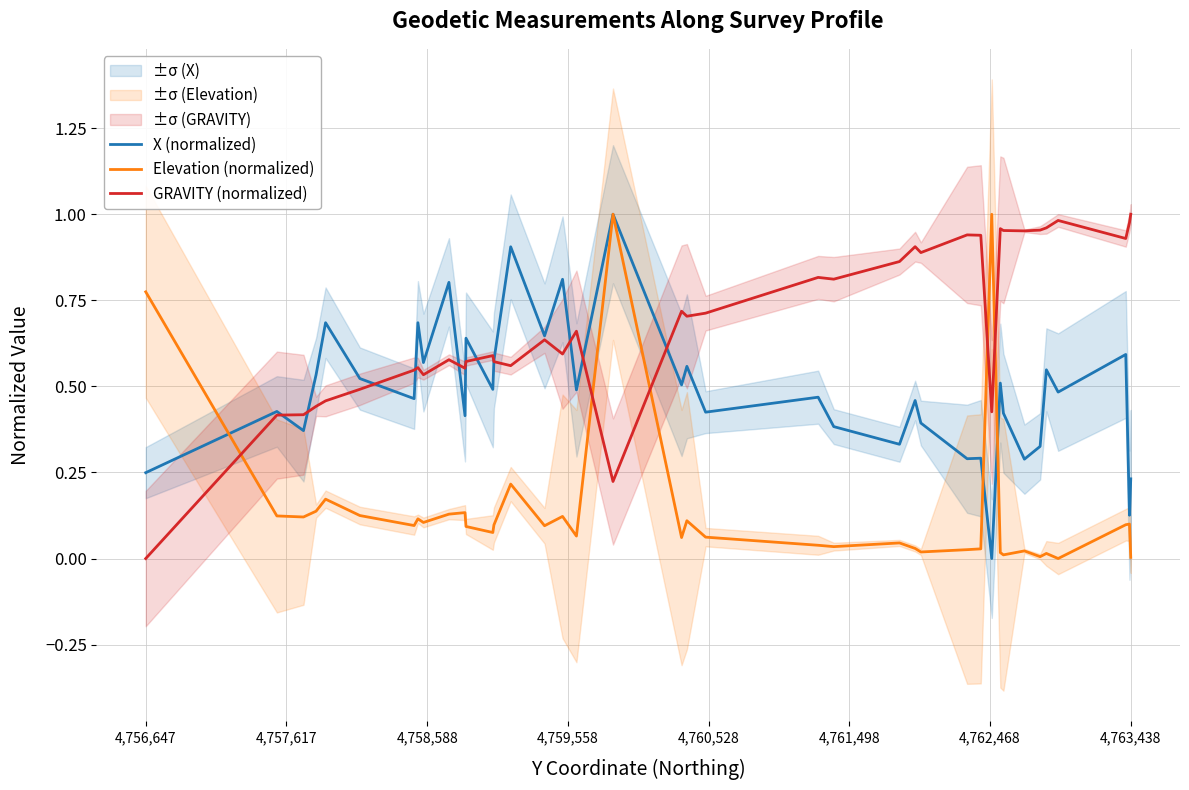

Reading right to left, extract all data points from this chart.

X (normalized): 0.2	0.1	0.6	0.5	0.5	0.3	0.3	0.4	0.5	0.0	0.3	0.3	0.4	0.5	0.3	0.4	0.5	0.4	0.6	0.5	1.0	0.5	0.8	0.6	0.9	0.6	0.5	0.6	0.4	0.8	0.6	0.7	0.5	0.5	0.7	0.5	0.4	0.4	0.2
Elevation (normalized): 0.0	0.1	0.1	0.0	0.0	0.0	0.0	0.0	0.0	1.0	0.0	0.0	0.0	0.0	0.0	0.0	0.0	0.1	0.1	0.1	1.0	0.1	0.1	0.1	0.2	0.1	0.1	0.1	0.1	0.1	0.1	0.1	0.1	0.1	0.2	0.1	0.1	0.1	0.8
GRAVITY (normalized): 1.0	1.0	0.9	1.0	1.0	1.0	1.0	1.0	1.0	0.4	0.9	0.9	0.9	0.9	0.9	0.8	0.8	0.7	0.7	0.7	0.2	0.7	0.6	0.6	0.6	0.6	0.6	0.6	0.6	0.6	0.5	0.6	0.5	0.5	0.5	0.4	0.4	0.4	0.0